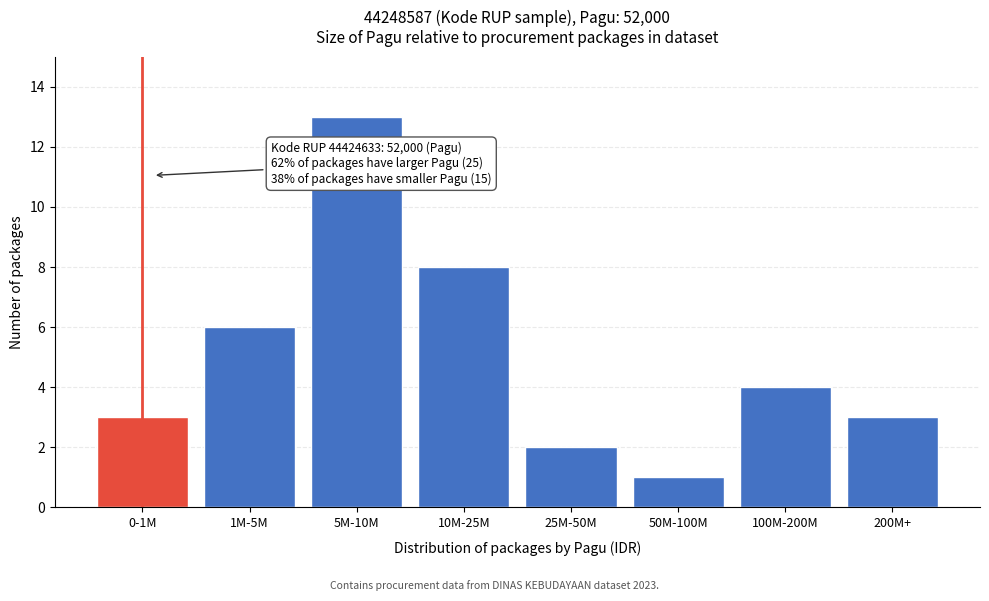

Reading left to right, extract all data points from this chart.

0-1M=3	1M-5M=6	5M-10M=13	10M-25M=8	25M-50M=2	50M-100M=1	100M-200M=4	200M+=3